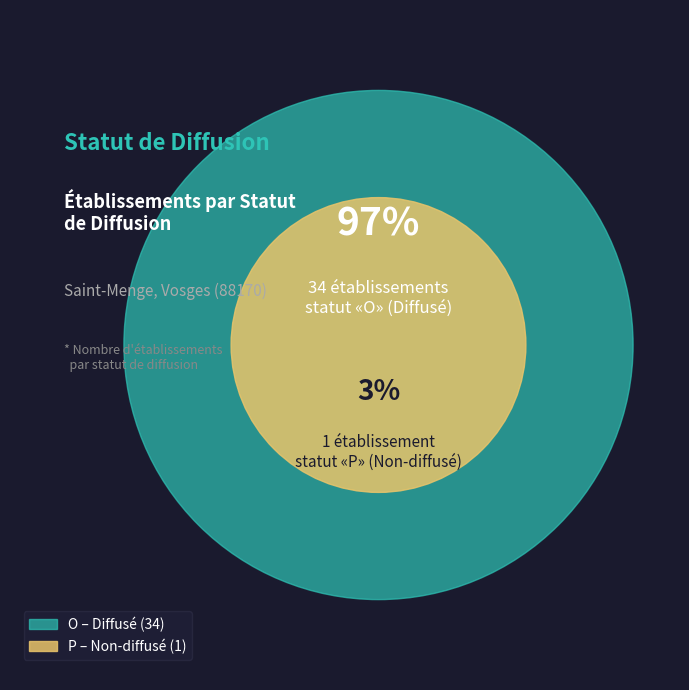

Between P and O, which is larger?

O